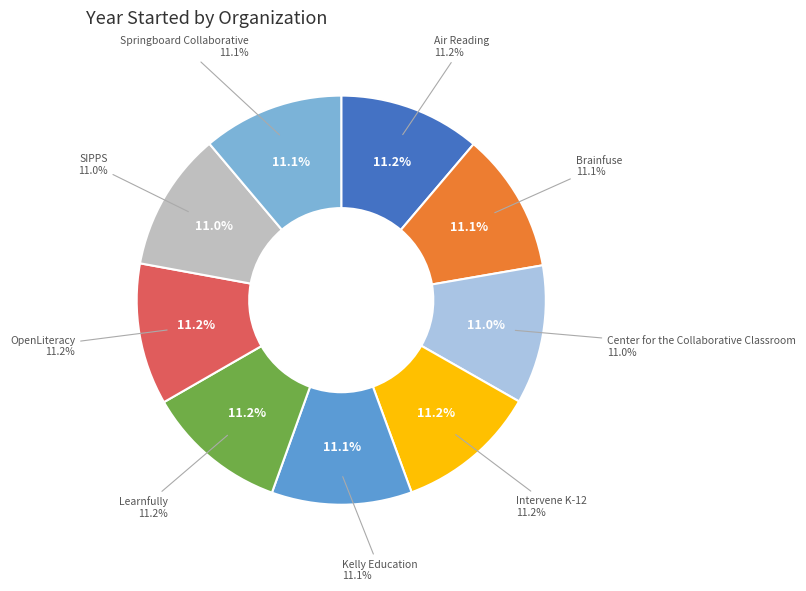

Do Kelly Education and Brainfuse together represent more than half of the pie?

No